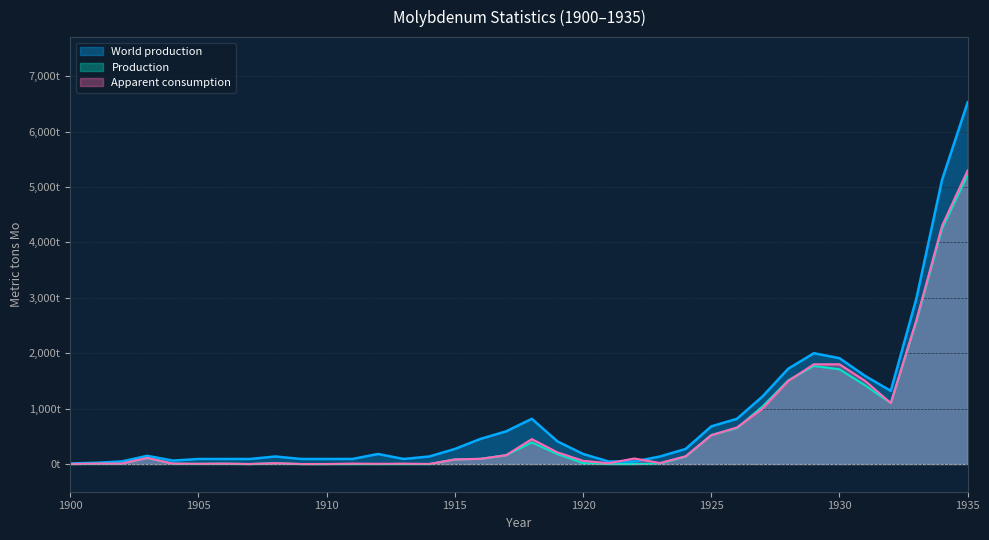

Reading left to right, extract all data points from this chart.

Production: 1900=0.0	1901=7.0	1902=7.0	1903=108.0	1904=7.0	1905=4.0	1906=7.0	1907=0.0	1908=15.0	1909=0.0	1910=0.0	1911=0.0	1912=0.0	1913=0.0	1914=0.6	1915=82.4	1916=93.8	1917=159.0	1918=391.0	1919=180.0	1920=15.8	1921=0.0	1922=0.0	1923=10.3	1924=135.0	1925=523.0	1926=649.0	1927=1040.0	1928=1510.0	1929=1770.0	1930=1710.0	1931=1420.0	1932=1100.0	1933=2580.0	1934=4250.0	1935=5220.0
World production: 1900=10.0	1901=22.0	1902=46.0	1903=148.0	1904=62.0	1905=90.8	1906=90.8	1907=90.8	1908=136.0	1909=91.0	1910=91.0	1911=91.0	1912=181.0	1913=91.0	1914=136.0	1915=272.0	1916=454.0	1917=590.0	1918=816.0	1919=408.0	1920=181.0	1921=45.0	1922=45.0	1923=136.0	1924=272.0	1925=680.0	1926=816.0	1927=1220.0	1928=1720.0	1929=2000.0	1930=1910.0	1931=1590.0	1932=1320.0	1933=2990.0	1934=5130.0	1935=6530.0
Apparent consumption: 1900=0.0	1901=7.0	1902=7.0	1903=110.0	1904=7.0	1905=4.0	1906=7.0	1907=0.0	1908=15.0	1909=0.0	1910=0.0	1911=7.7	1912=3.2	1913=7.1	1914=0.6	1915=82.0	1916=94.0	1917=160.0	1918=450.0	1919=210.0	1920=58.0	1921=15.0	1922=100.0	1923=18.0	1924=140.0	1925=520.0	1926=660.0	1927=1000.0	1928=1500.0	1929=1800.0	1930=1800.0	1931=1500.0	1932=1100.0	1933=2600.0	1934=4300.0	1935=5300.0